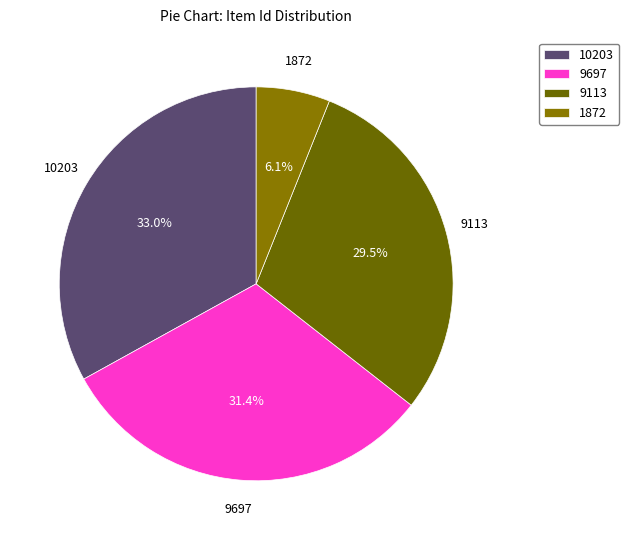

Between 10203 and 9697, which is larger?

10203